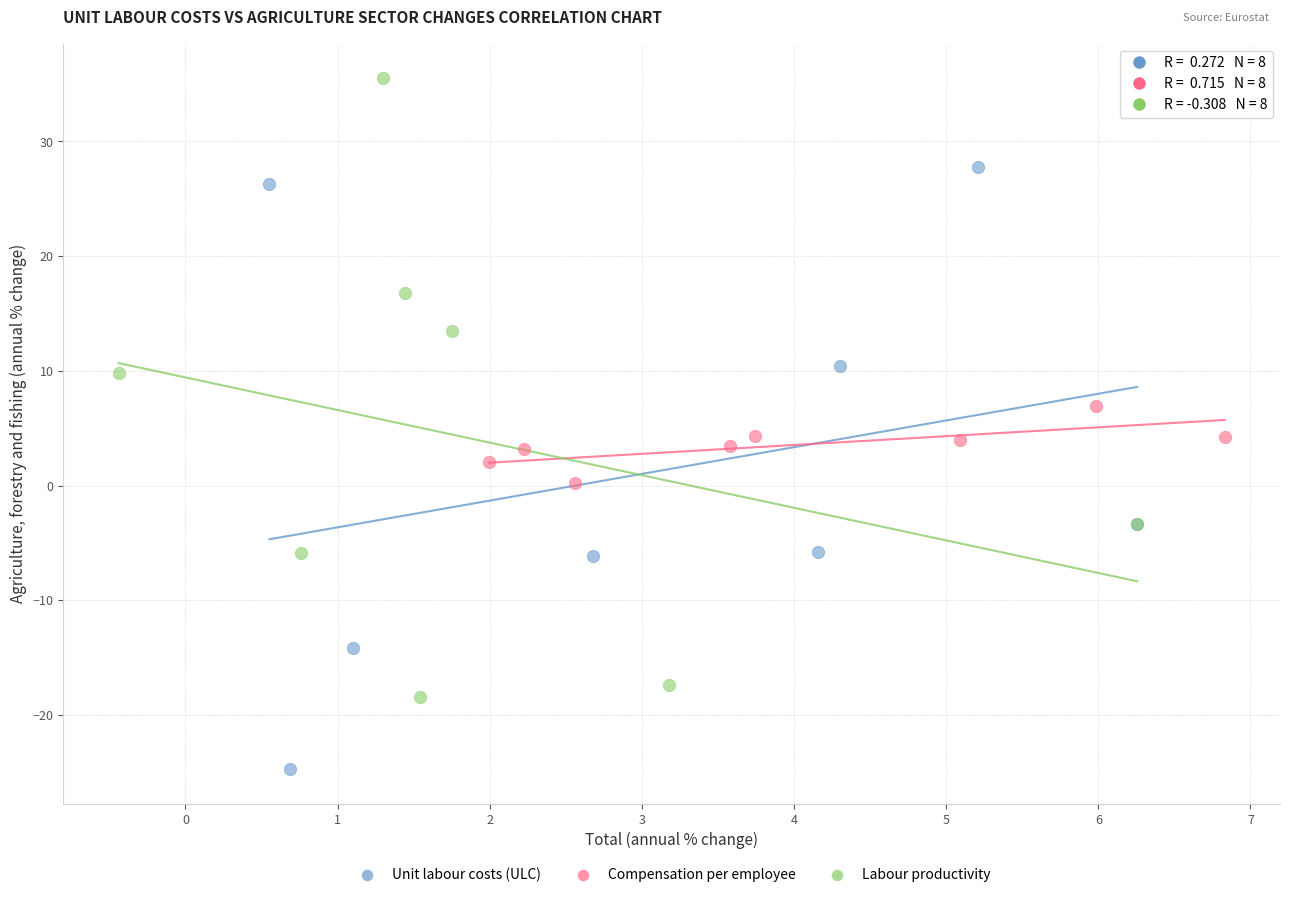

Which series reaches the maximum Y coordinate?

Labour productivity